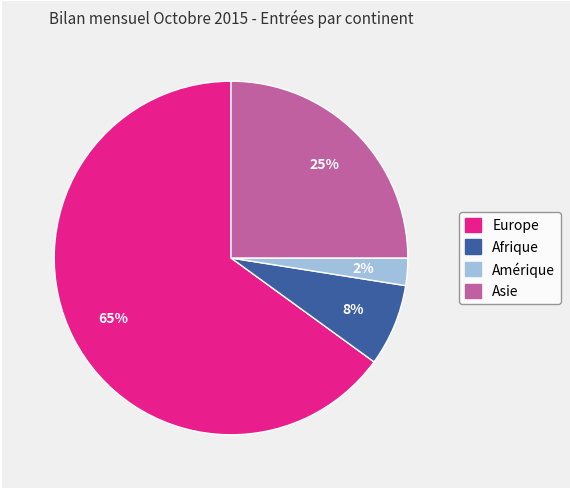

Is there a majority slice in this chart?

Yes